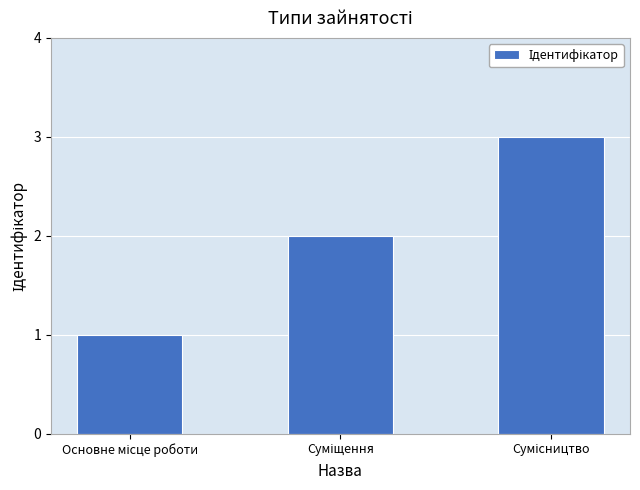

What is the greatest value displayed?

3